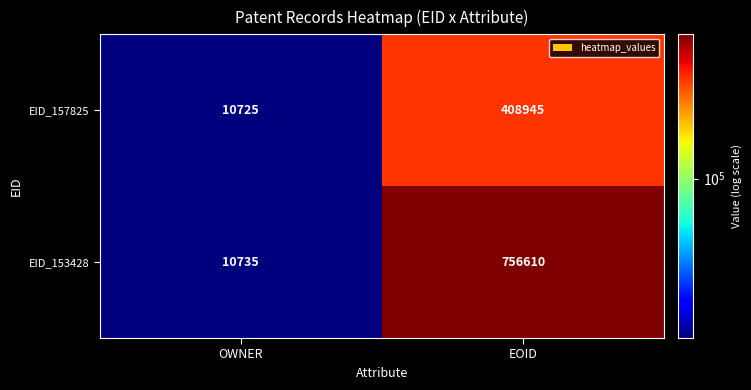

What is the total value across all series at OWNER?

21460